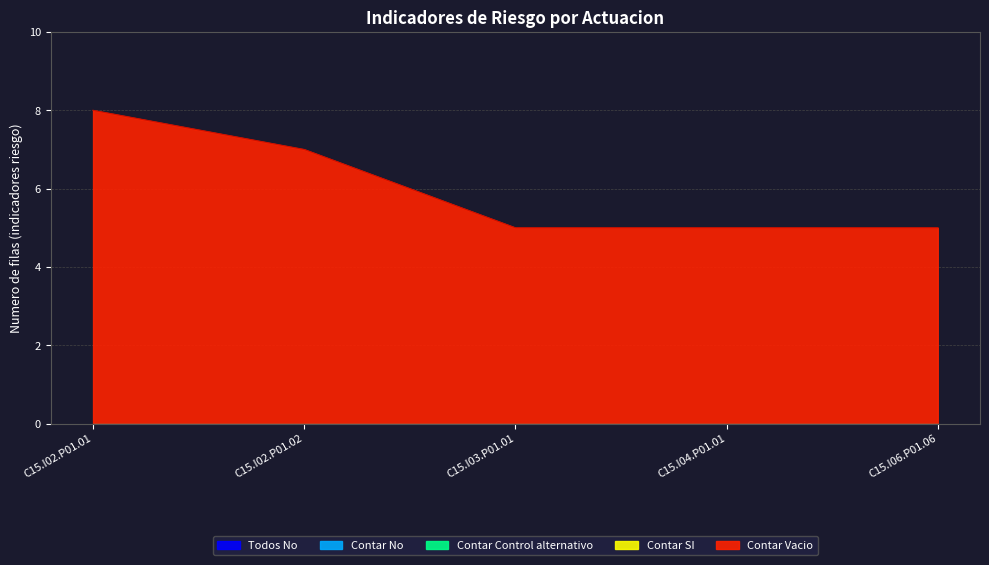

Is the value of Contar Control alternativo at C15.I06.P01.06 greater than the value of Contar SI at C15.I02.P01.02?

No